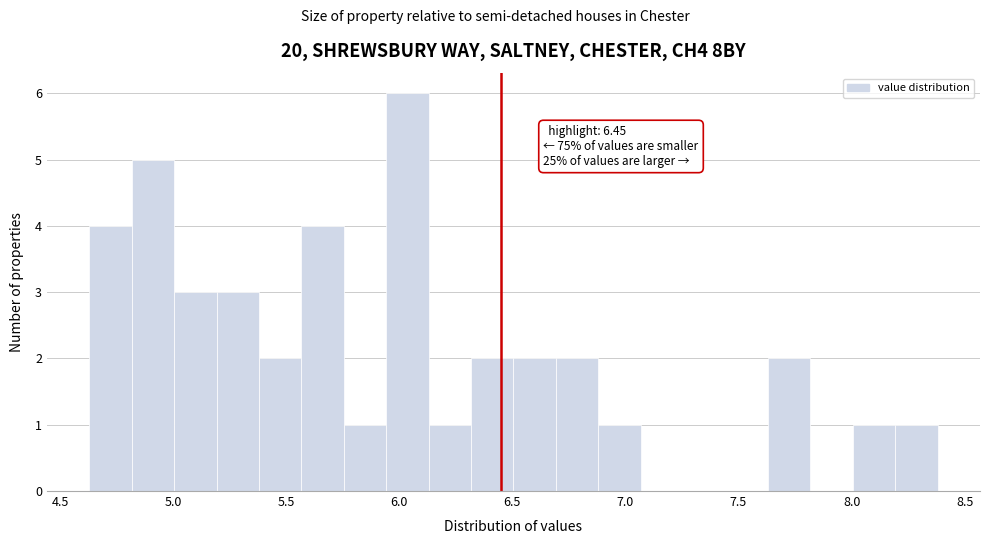

Around what value on the x-axis is the tallest bar? Give the approximate position of its centre, as read against the axis.

6.05